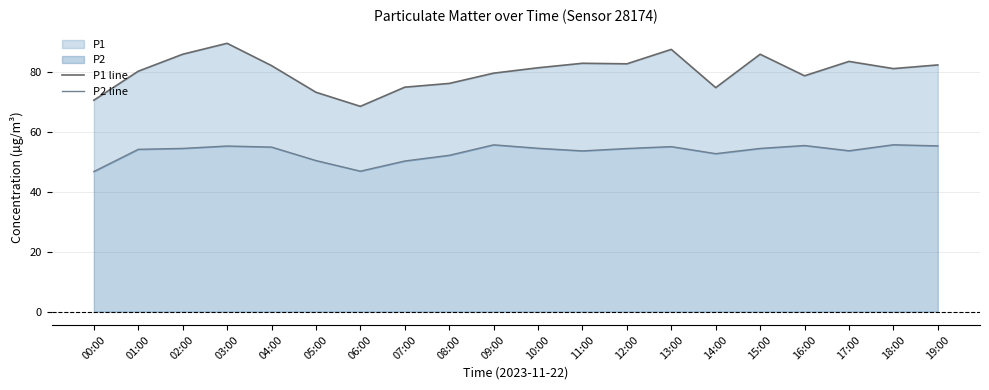

What is the sum of the P2 line values at 10:00 and 15:00?

109.0